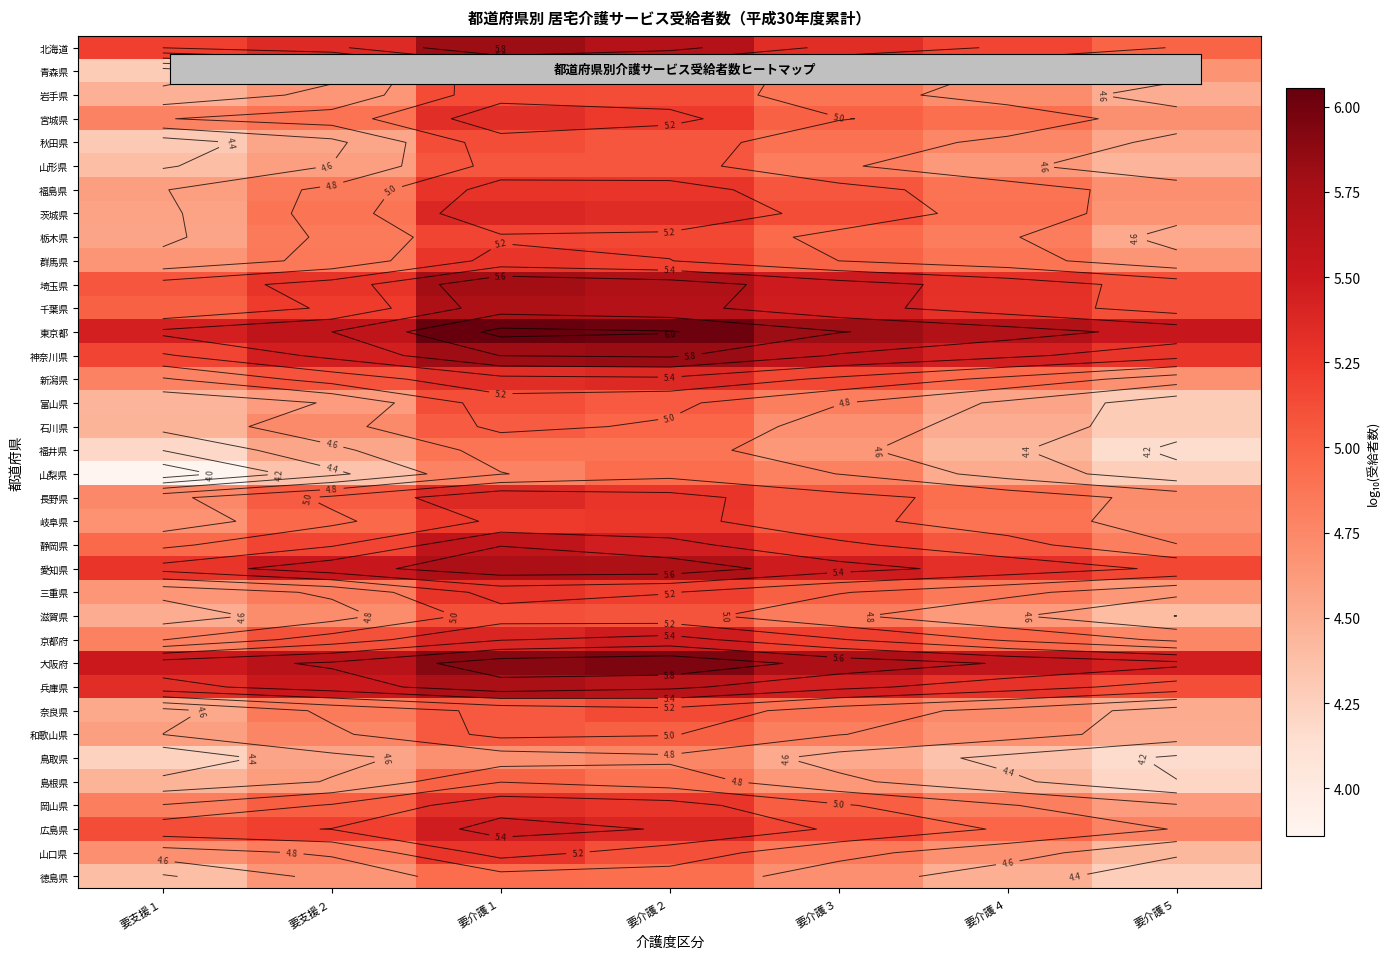

Read the 茨城県 value at 要介護５.

4.7